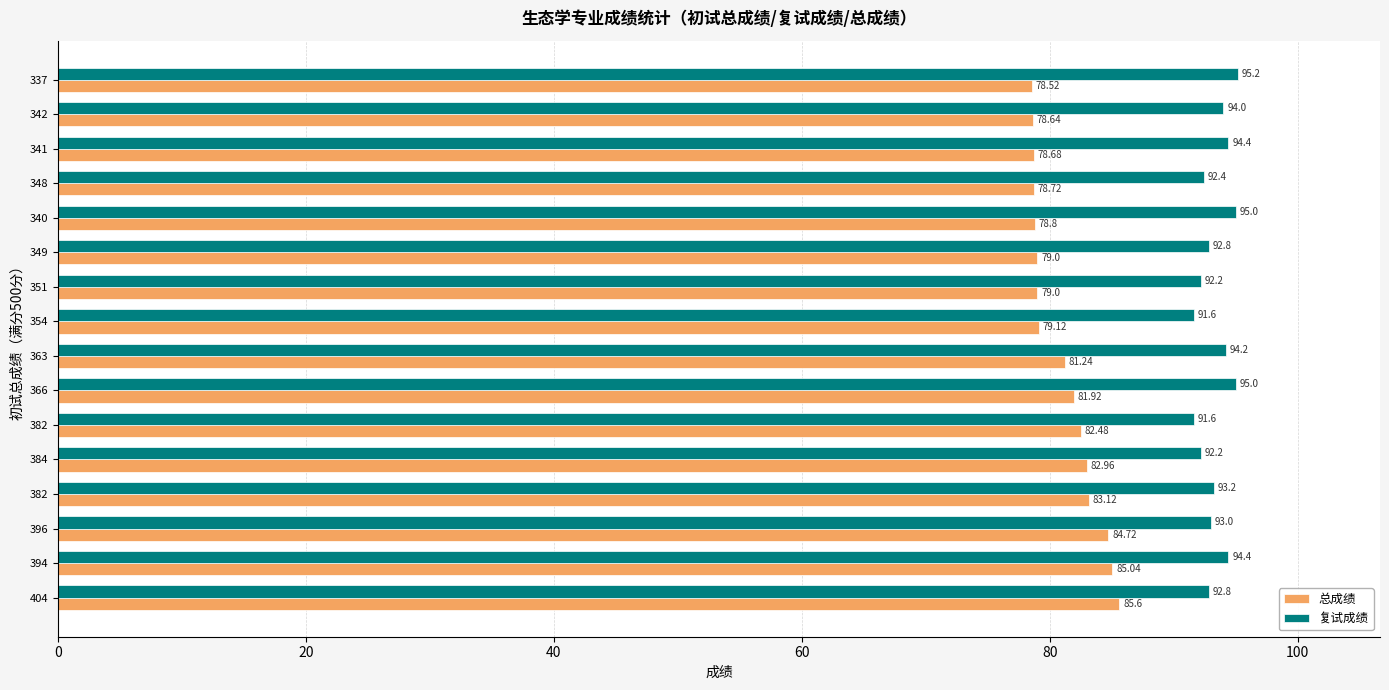

How many data points in 总成绩 are less than 81?

8